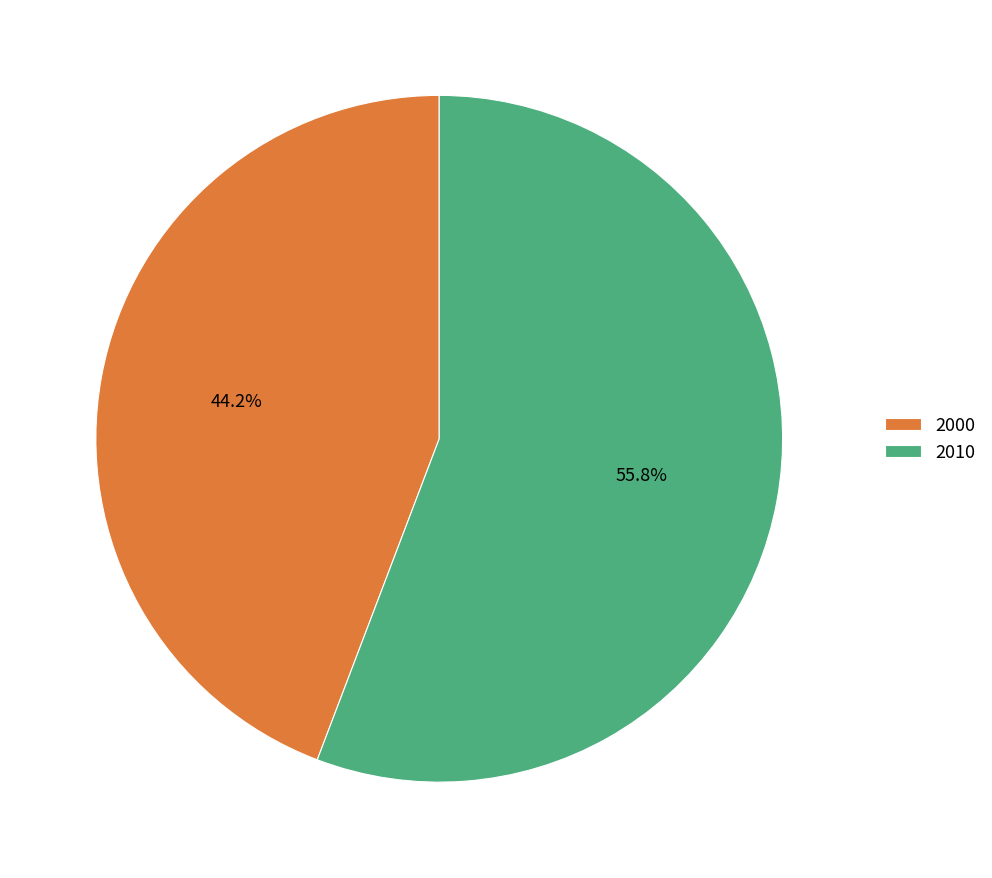

To the nearest percent, what is the combined percentage of 2010 and 2000?

100%